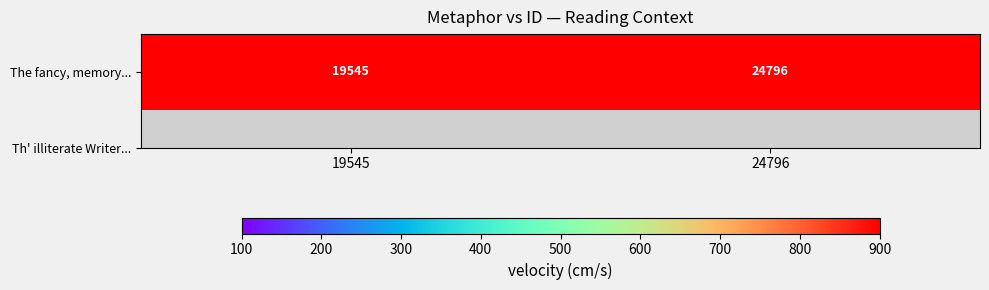

Reading right to left, what are all the values shown in this chart?

24796	19545